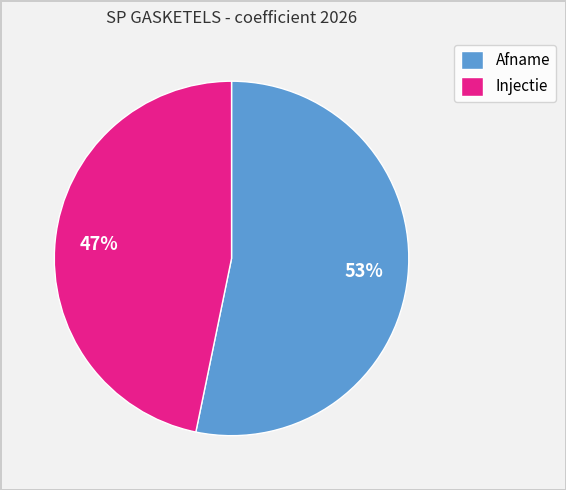

Is the sum of Injectie and Afname greater than half?

Yes